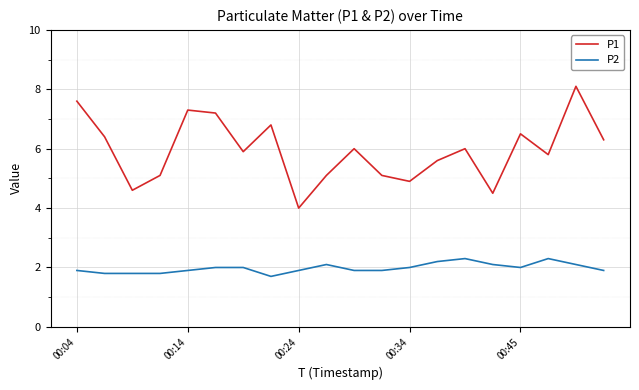

What is the difference between the maximum and minimum values in the P1 series?

4.1